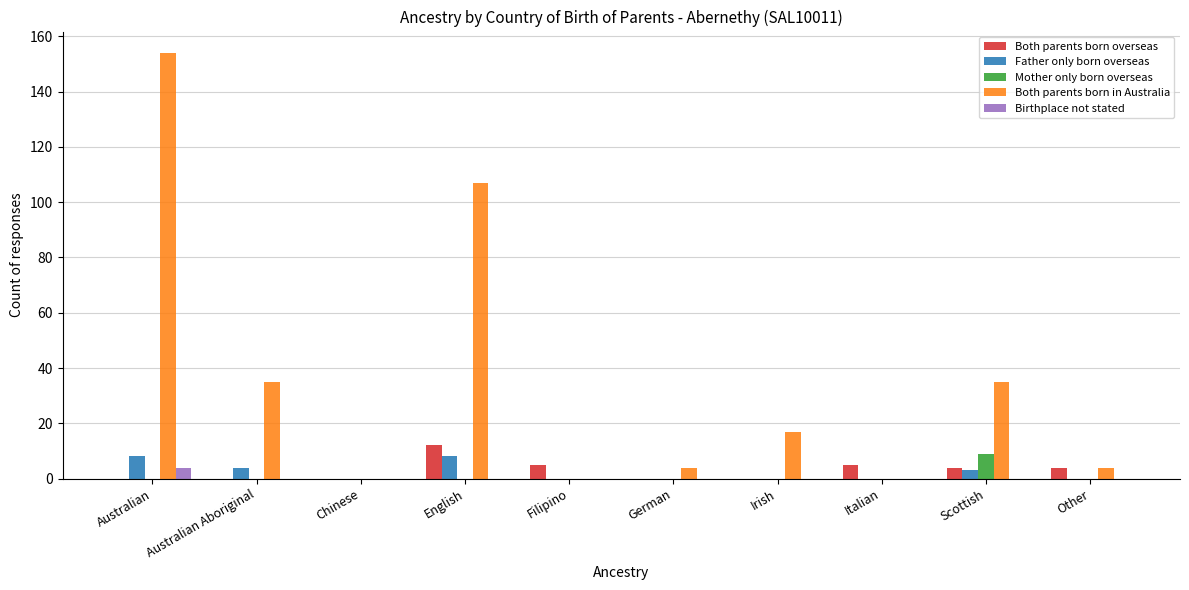

What is the highest value of the Birthplace not stated series?

4